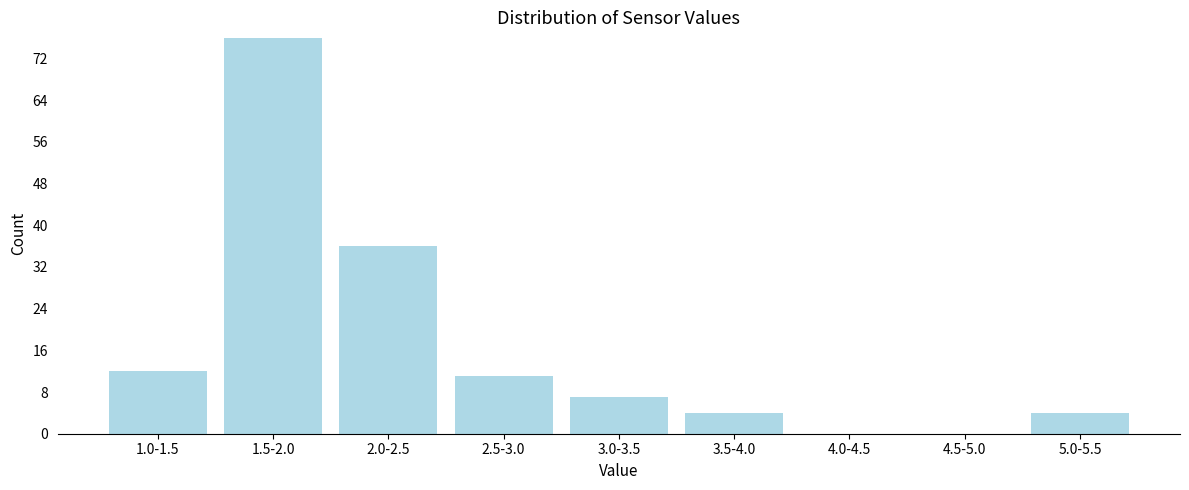

Reading right to left, transcribe all the data shown in this chart.

5.0-5.5=4	4.5-5.0=0	4.0-4.5=0	3.5-4.0=4	3.0-3.5=7	2.5-3.0=11	2.0-2.5=36	1.5-2.0=76	1.0-1.5=12